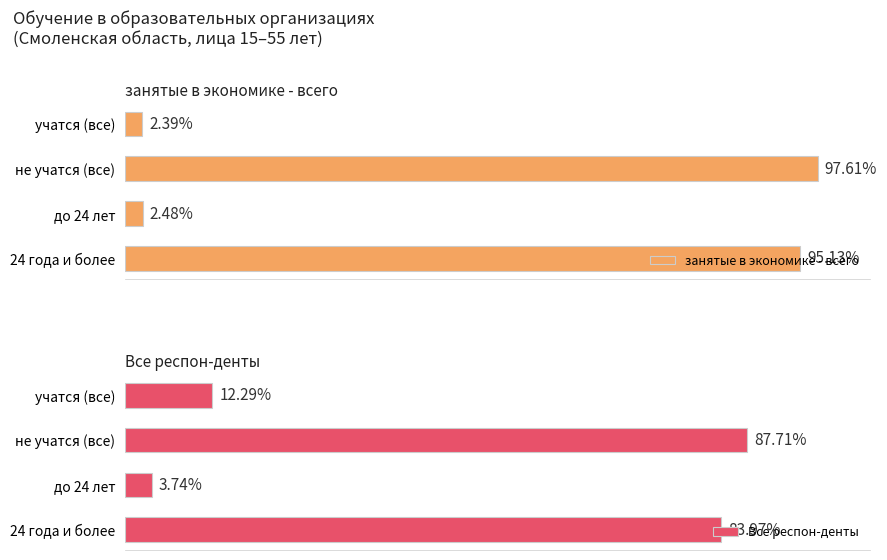

Rank the categories by занятые в экономике - всего value from highest to lowest.

не учатся (все), 24 года и более, до 24 лет, учатся (все)